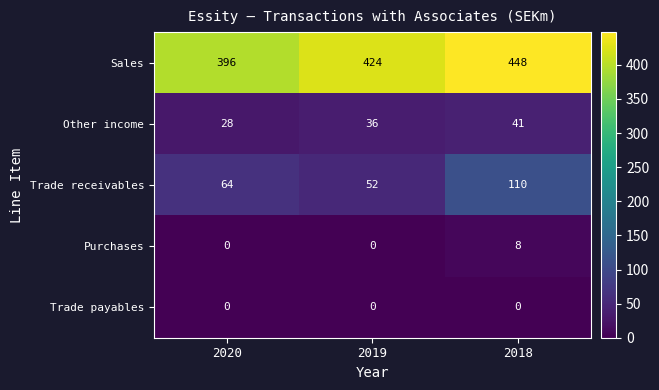

Is it true that Trade receivables equals 110 at 2018?

True